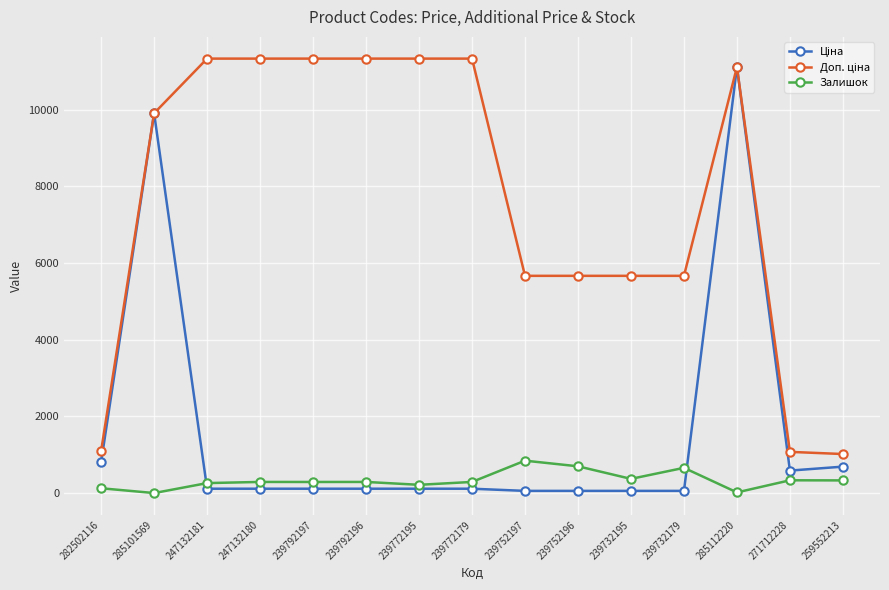

At how many categories does at least one series exceed 9687?

8